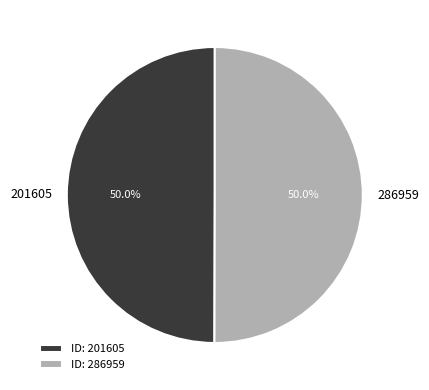

Approximately how many times larger is the value at 286959 compared to 201605?

1.0